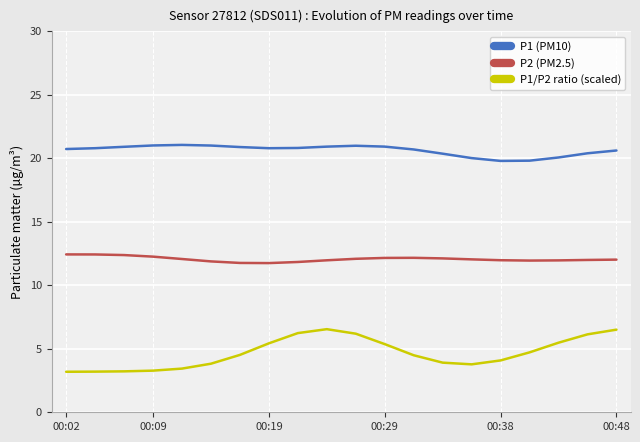

List the series in order of their peak value, lowest first.

P1/P2 ratio (scaled), P2 (PM2.5), P1 (PM10)